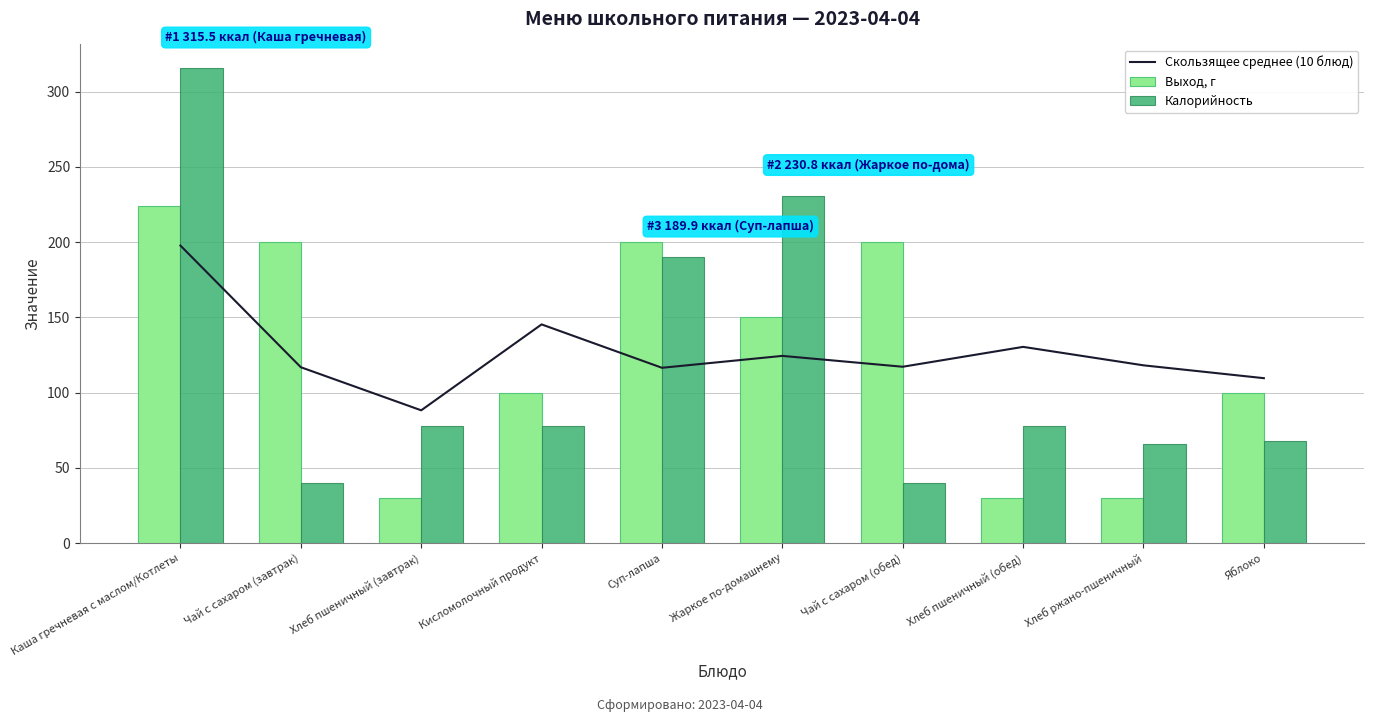

What is the highest value of the Скользящее среднее (10 блюд) series?

197.7